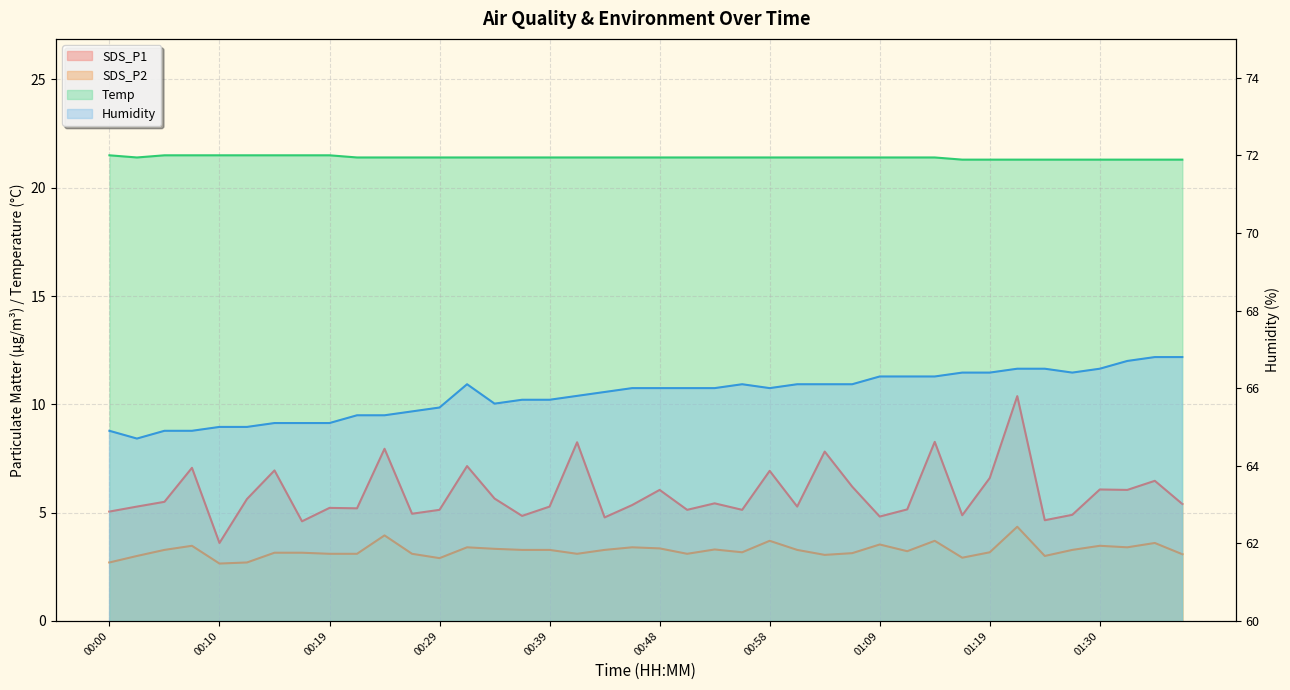

The value of Humidity at 00:15 is 65.1. True or false?

True